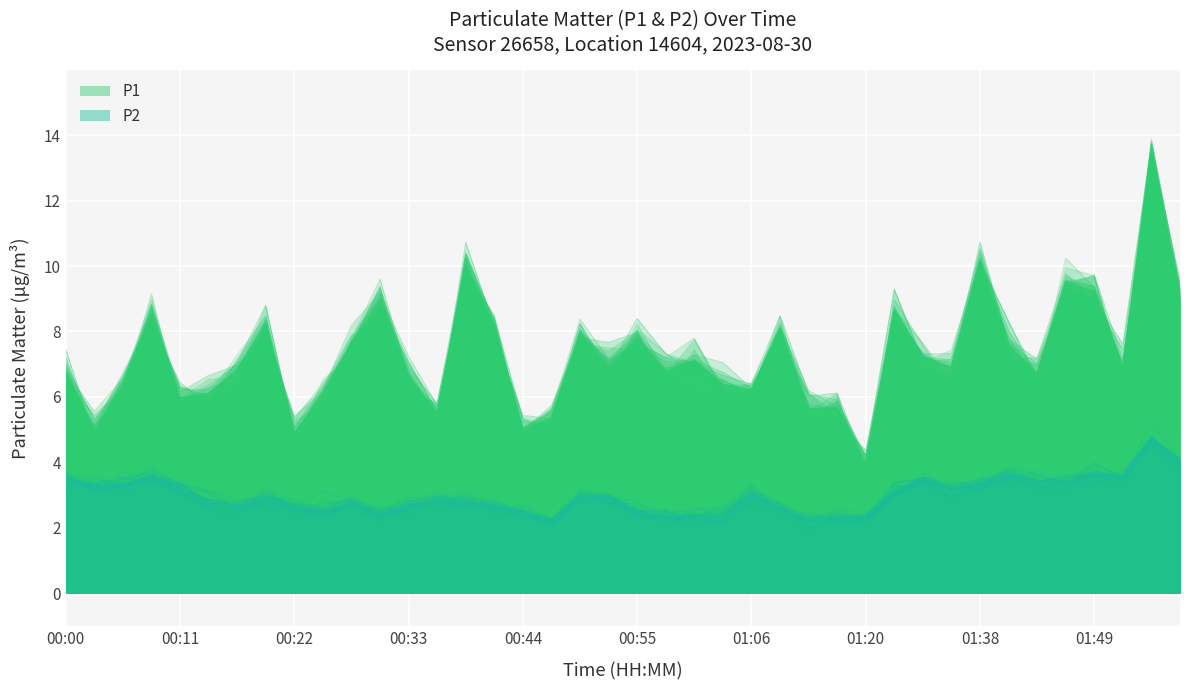

In P1, how many points are higher than both neighbors (excluding endpoints)?

13